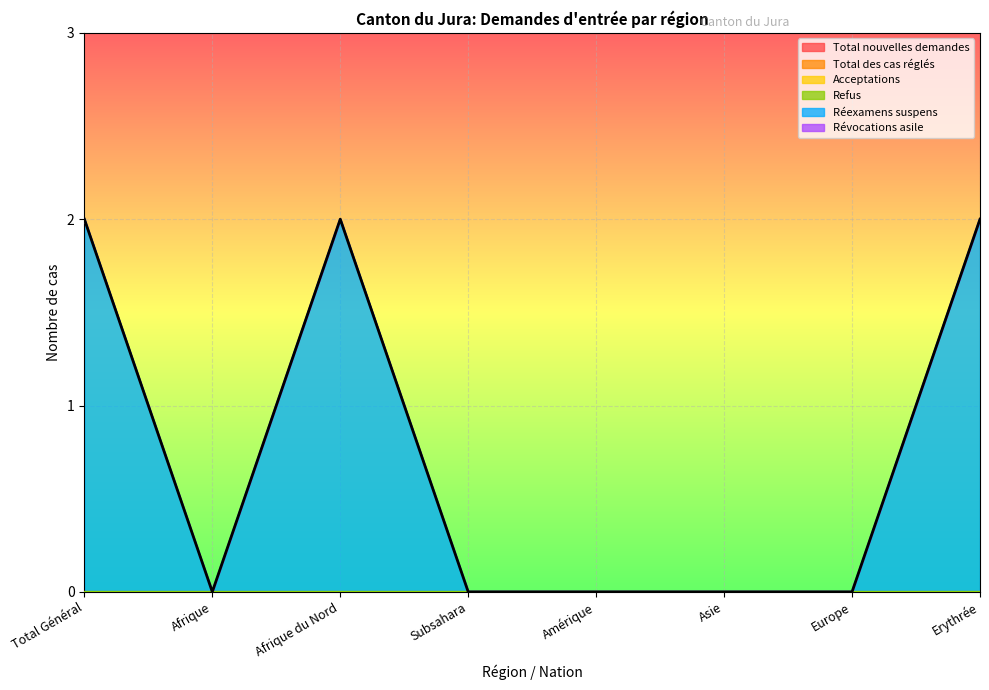

Reading left to right, list all the values displayed in this chart.

Total nouvelles demandes: 0	0	0	0	0	0	0	0
Total des cas réglés: 0	0	0	0	0	0	0	0
Acceptations: 0	0	0	0	0	0	0	0
Refus: 0	0	0	0	0	0	0	0
Réexamens suspens: 2	0	2	0	0	0	0	2
Révocations asile: 0	0	0	0	0	0	0	0